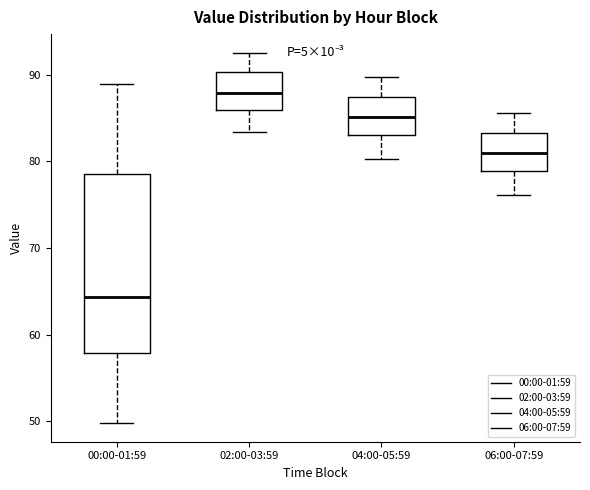

Which box is the tallest, from its lower edge to its upper edge?

00:00-01:59